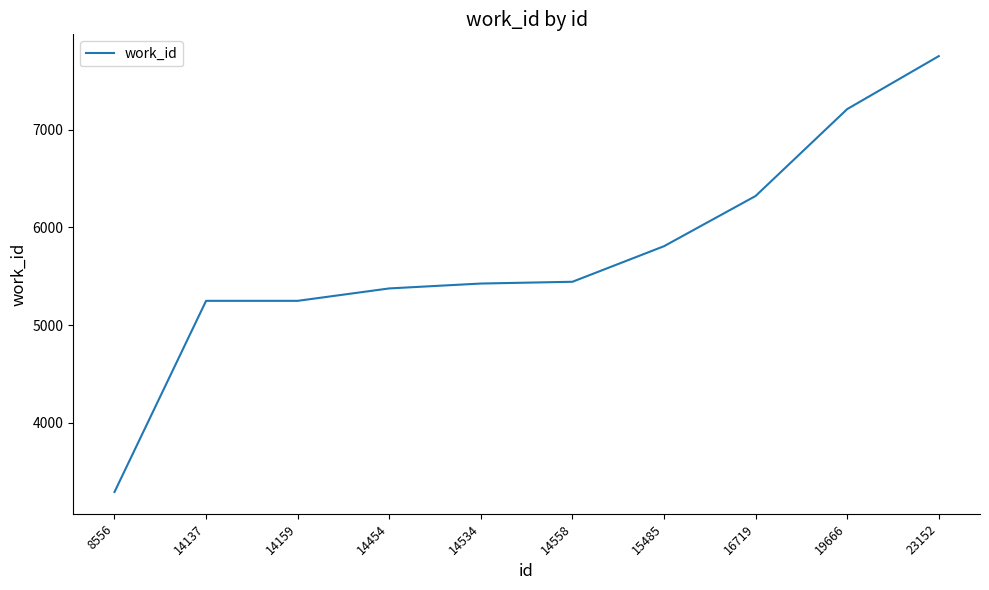

The chart shows a value of 6321 at 16719. True or false?

True